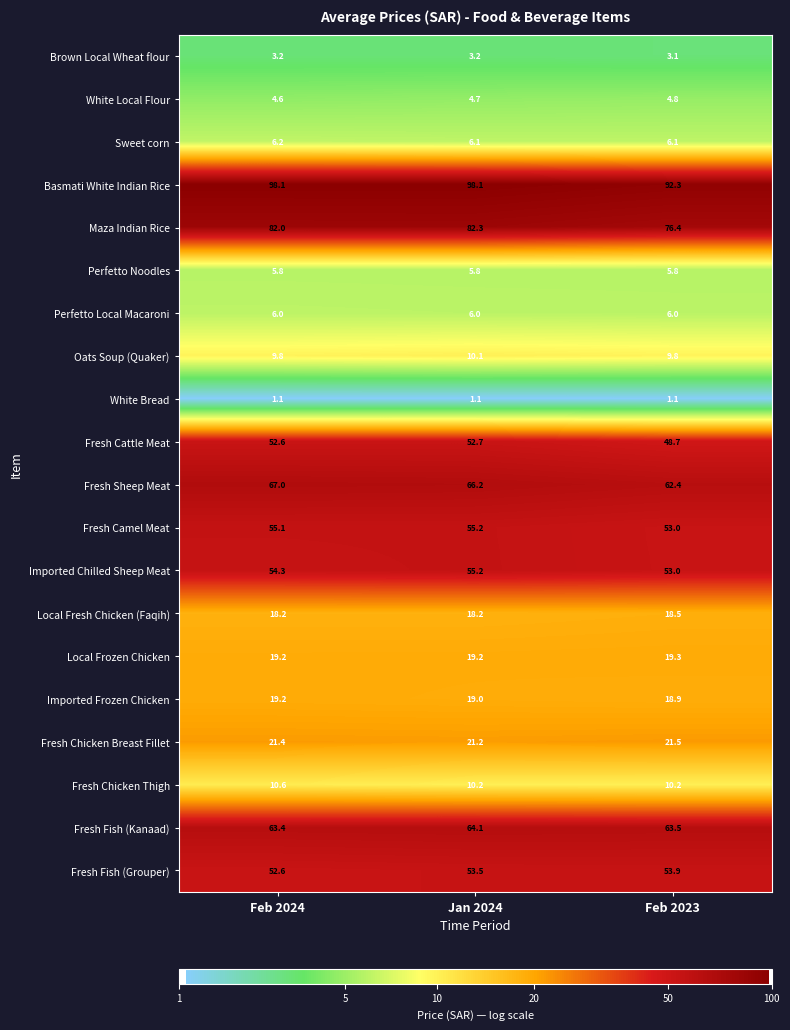

Read the Imported Chilled Sheep Meat value at Feb 2023.

53.0